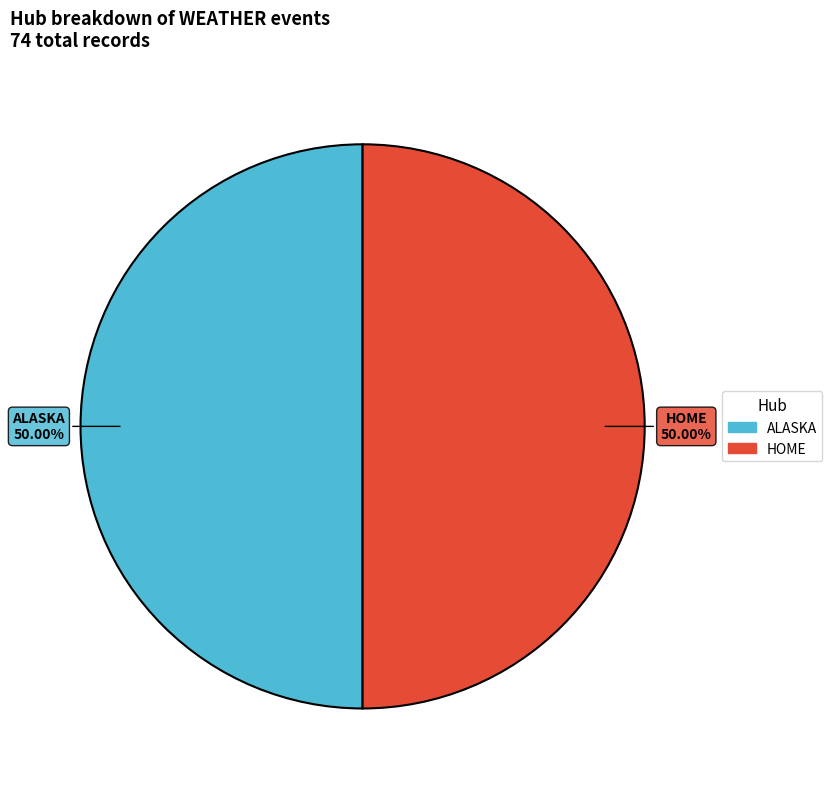

Do ALASKA and HOME together represent more than half of the pie?

Yes